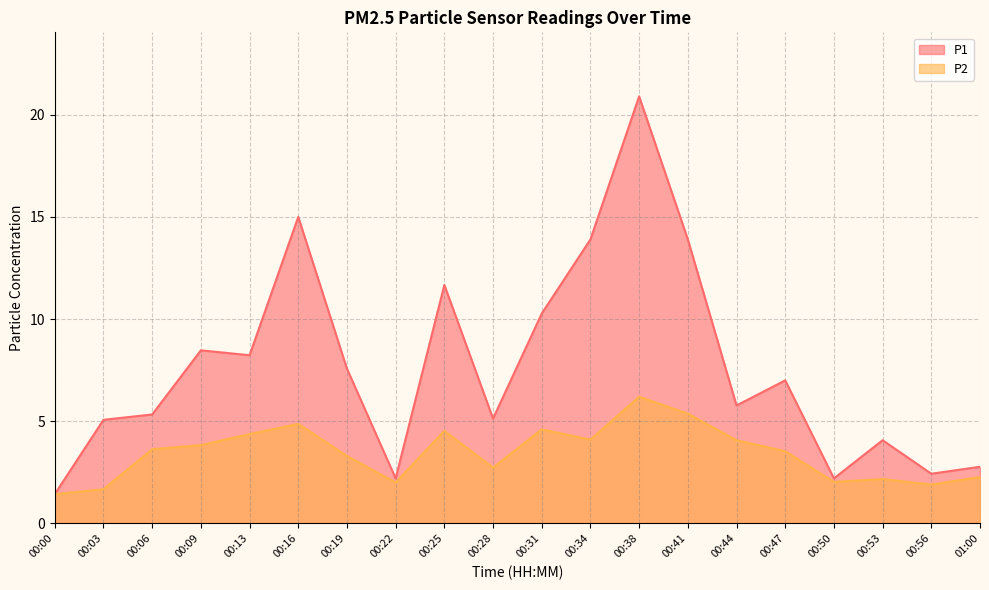

Where is the first local maximum for P2?

00:16